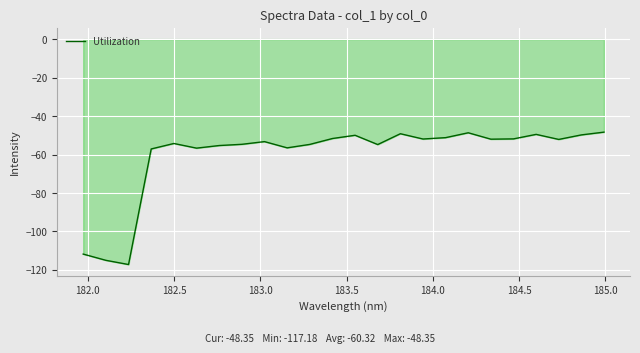

What is the greatest value displayed?

-48.4